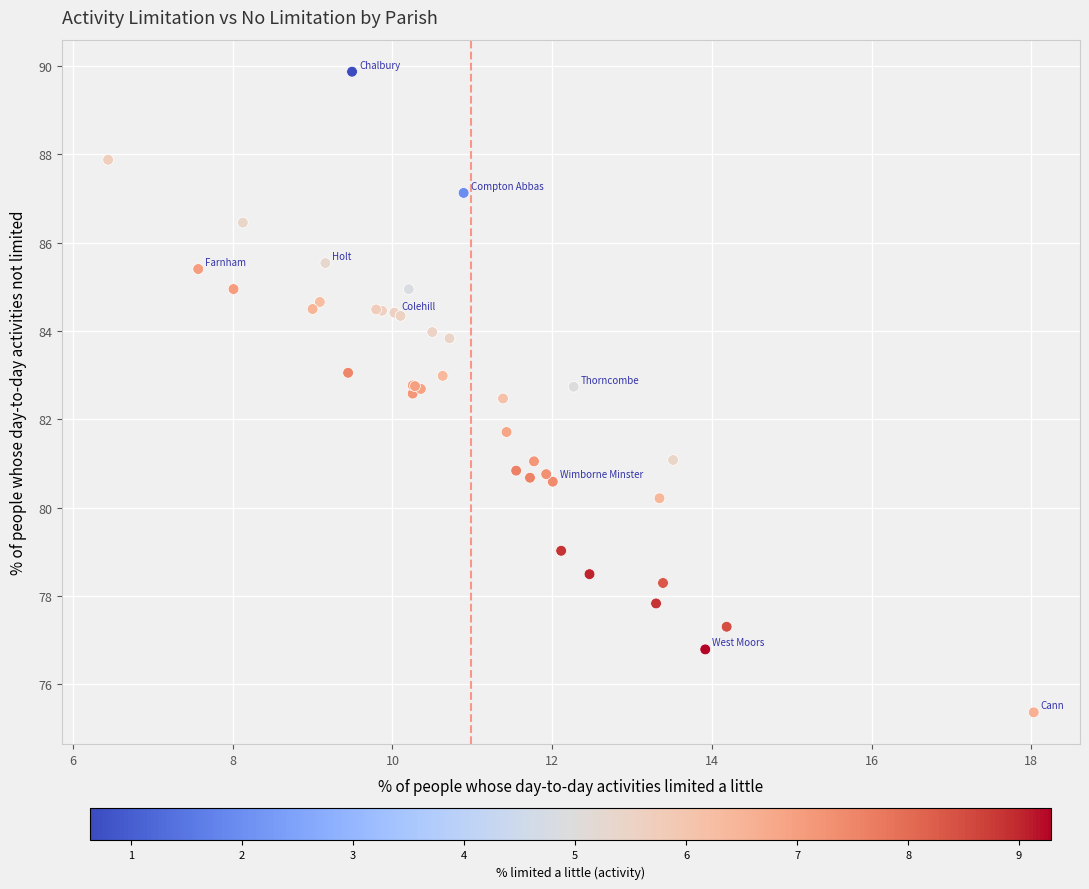

What Y value in the scatter plot is closest to 82?

81.7